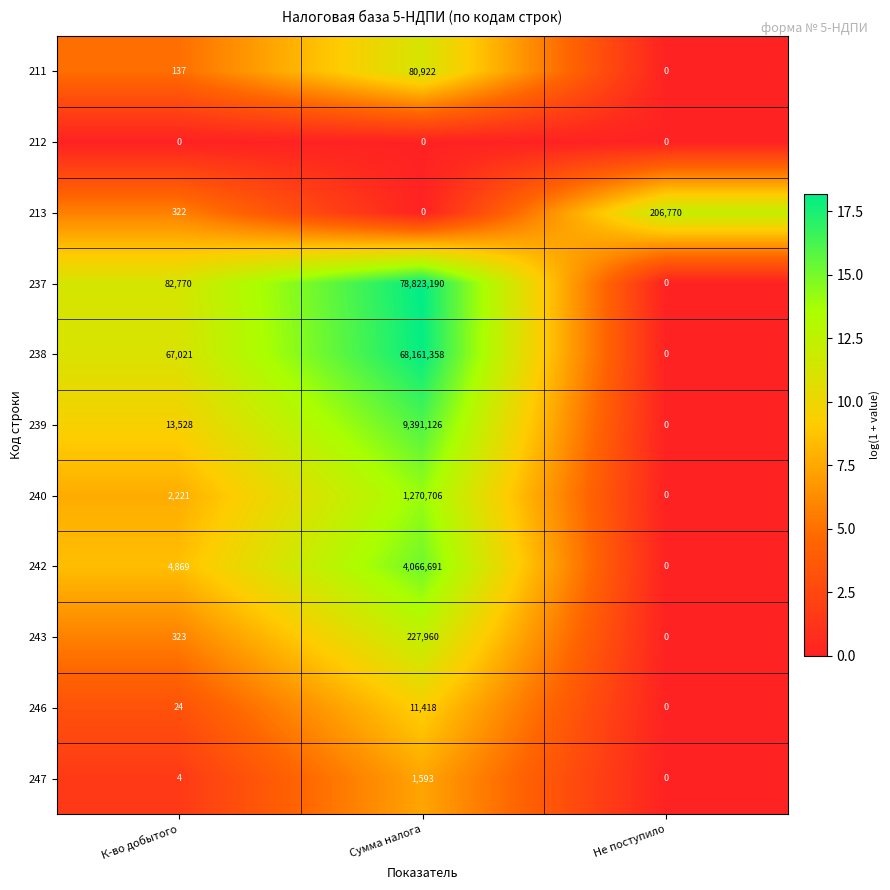

Which series has the largest total across all categories?

237